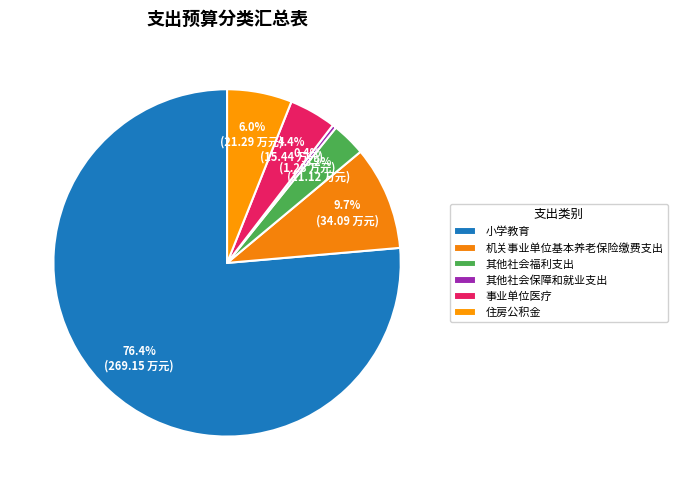

The 事业单位医疗 slice represents 1% of the pie. True or false?

False